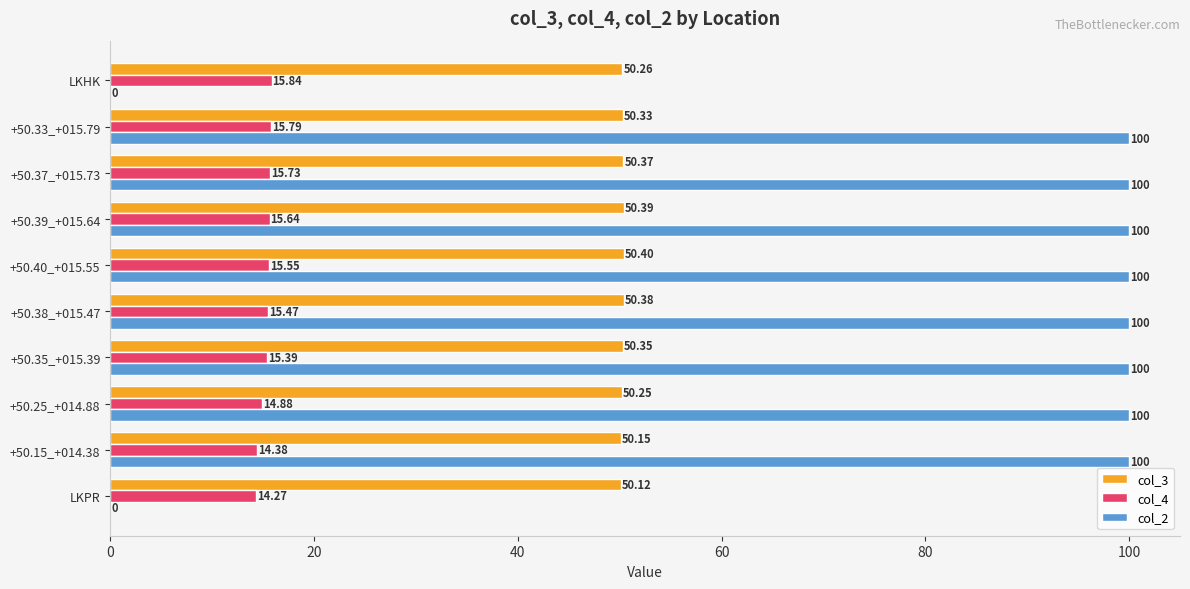

Which series changed the most between LKPR and +50.39_+015.64?

col_2